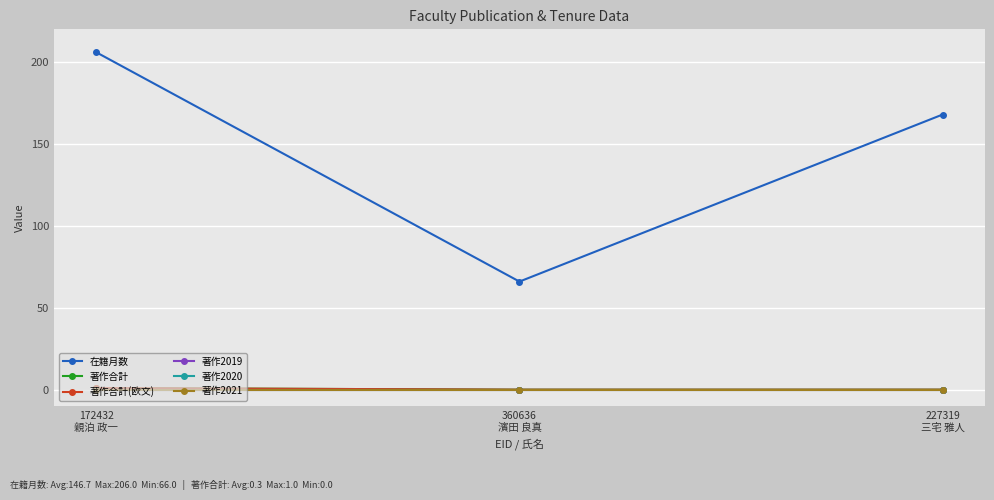

Reading right to left, transcribe all the data shown in this chart.

在籍月数: 168	66	206
著作合計: 0	0	1
著作合計(欧文): 0	0	1
著作2019: 0	0	0
著作2020: 0	0	0
著作2021: 0	0	0